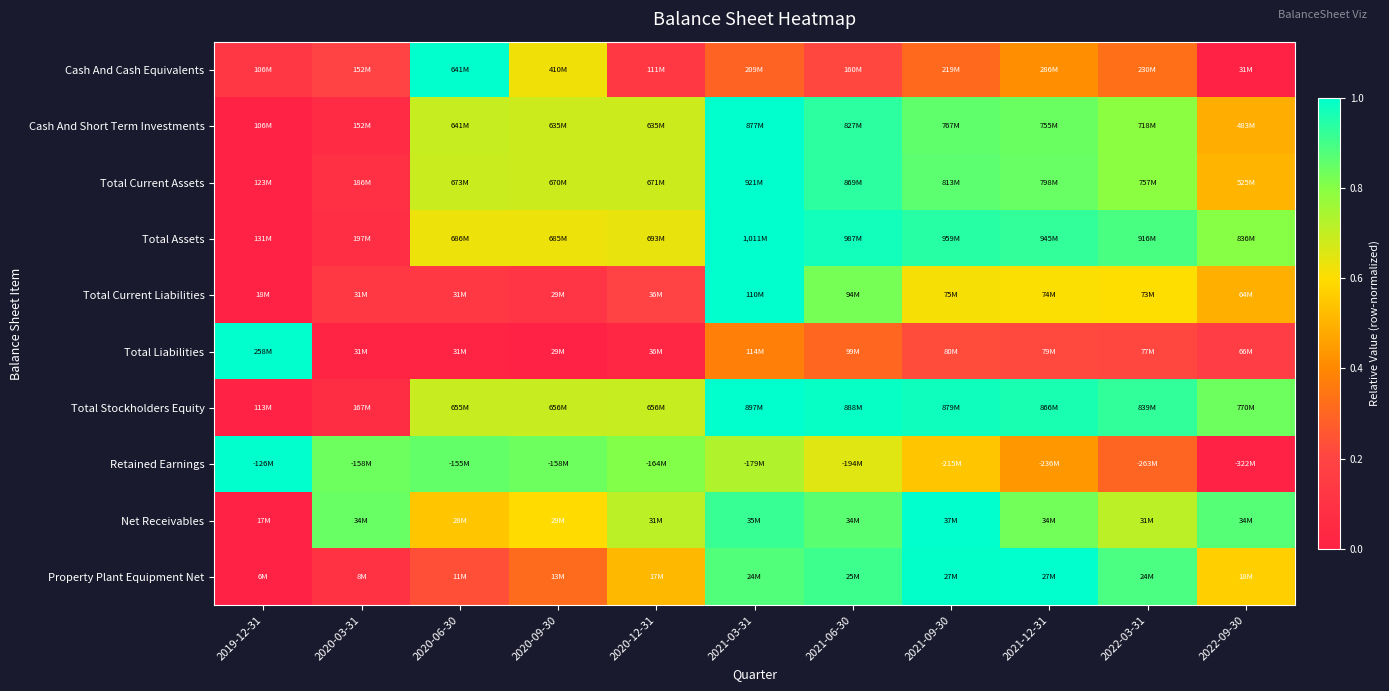

What is the difference between the highest and lowest values at 2020-12-31?

0.8